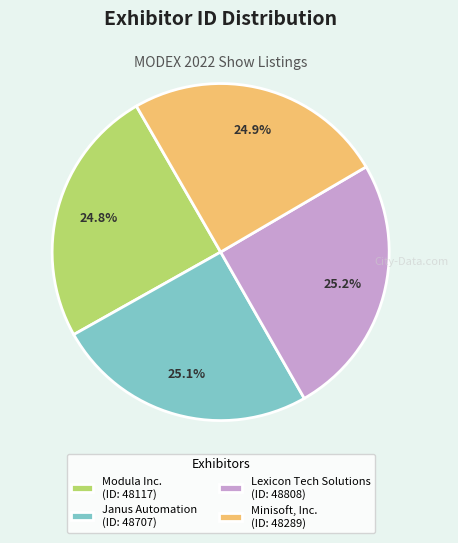

To the nearest percent, what is the average slice percentage?

25%